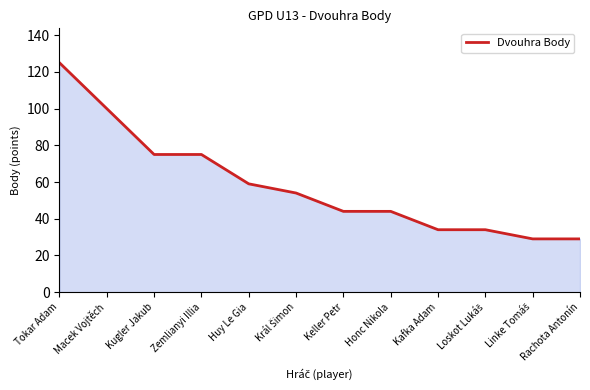

Between Honc Nikola and Macek Vojtěch, which is larger?

Macek Vojtěch